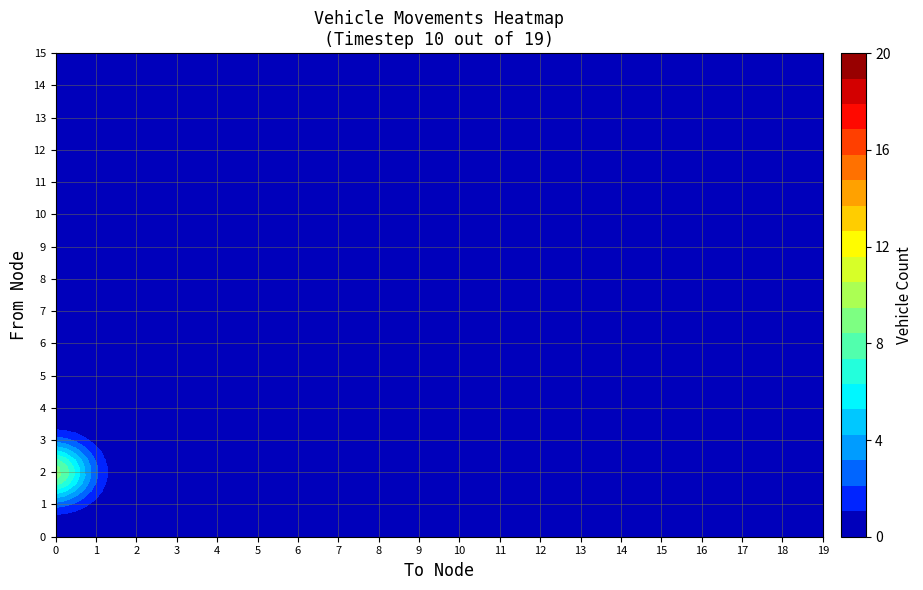

What is the total value across all series at 0?

20